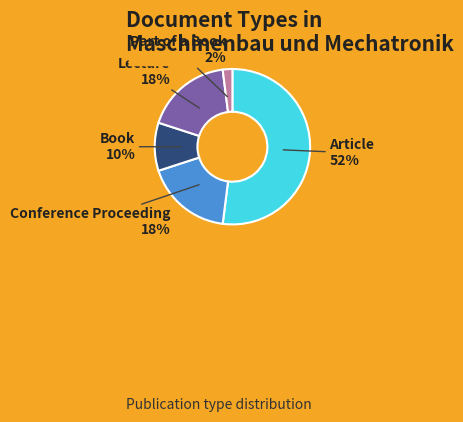

Which slice is the smallest?

Part of a Book